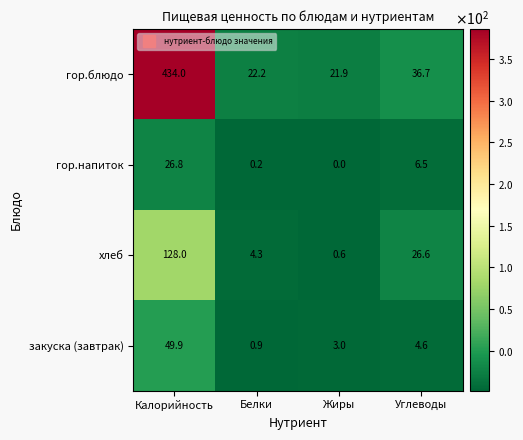

Which series has the largest total across all categories?

гор.блюдо